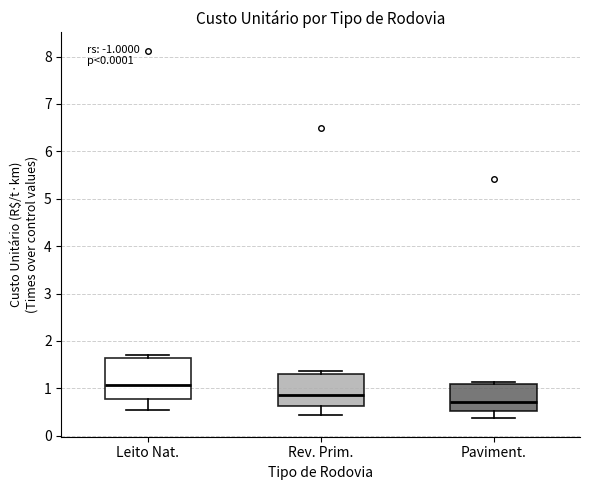

Reading left to right, read every box against the y-axis: the position of its median line, the range the box covers, and the ends of its whiskers. The values are not printed on the chart, so give them approximately, as read against the axis.

Leito Nat.: median 1.1, box 0.8 to 1.6, whiskers 0.6 to 1.7
Rev. Prim.: median 0.9, box 0.6 to 1.3, whiskers 0.4 to 1.4
Paviment.: median 0.7, box 0.5 to 1.1, whiskers 0.4 to 1.1 (just above the box's upper edge)